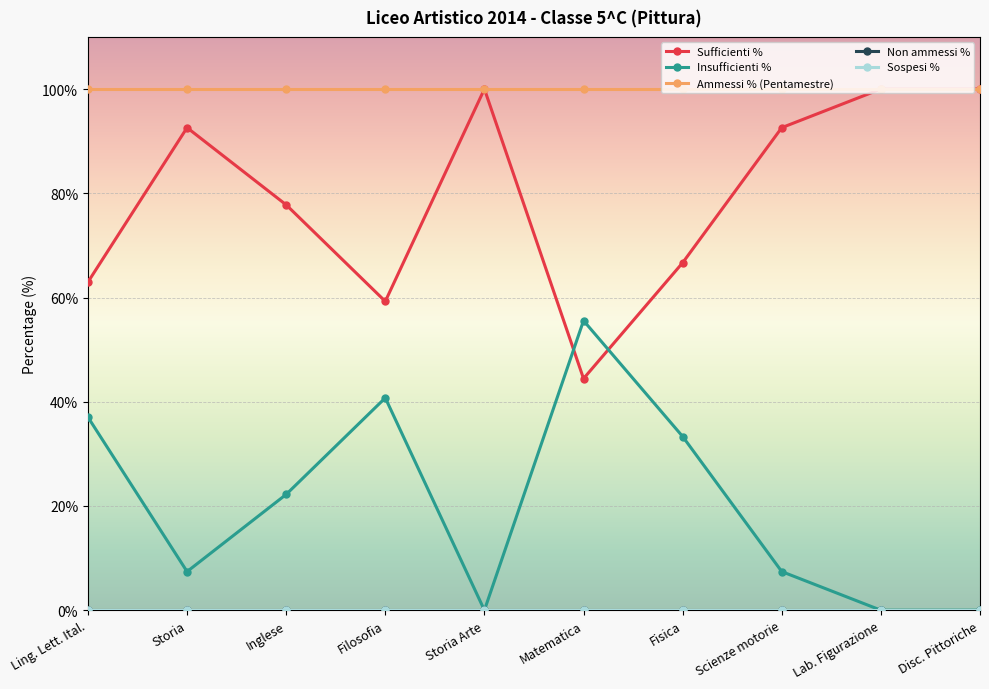

Is this an area chart (filled region under the line)?

No